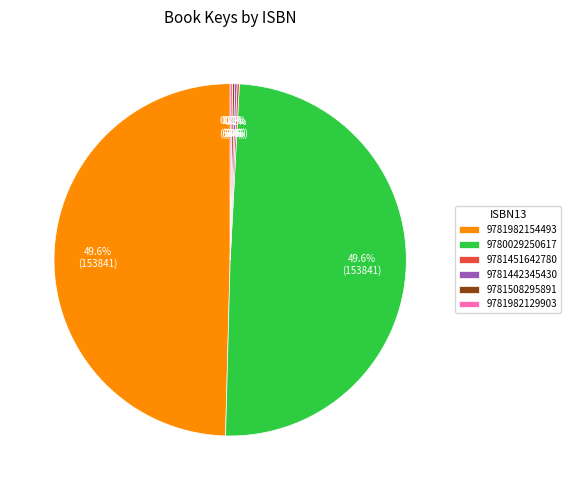

Does any single category account for the majority?

No